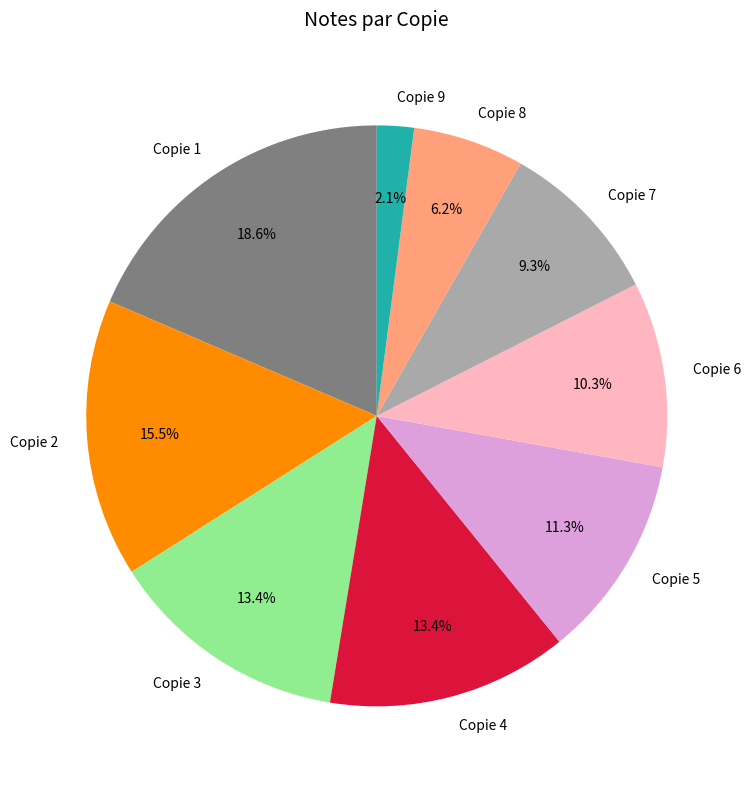

Is it true that Copie 1 is 19% of the pie?

True